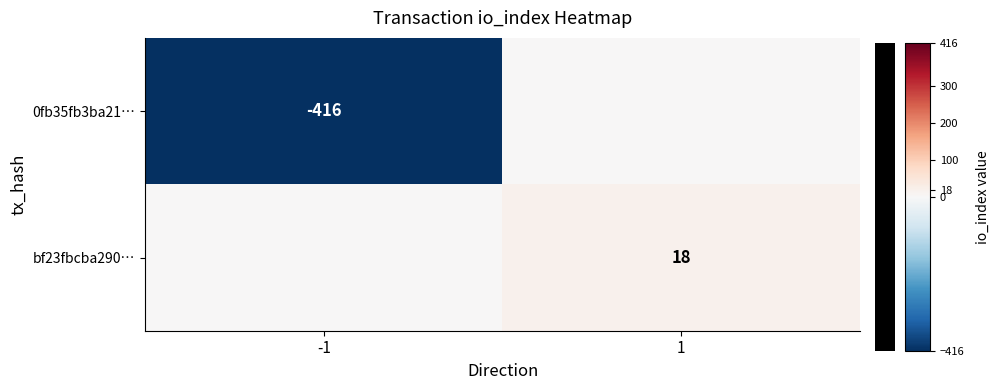

The value of 0fb35fb3ba21… at -1 is -416. True or false?

True